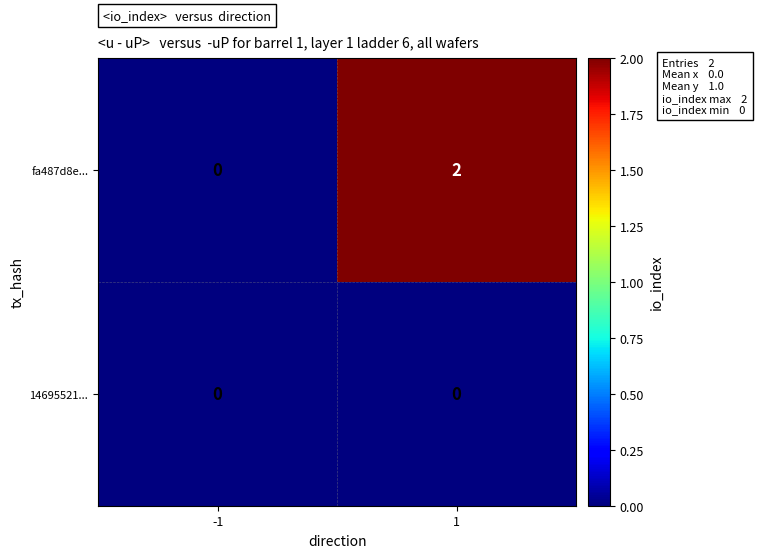

Is the value of fa487d8e... at 1 greater than the value of 14695521... at -1?

Yes